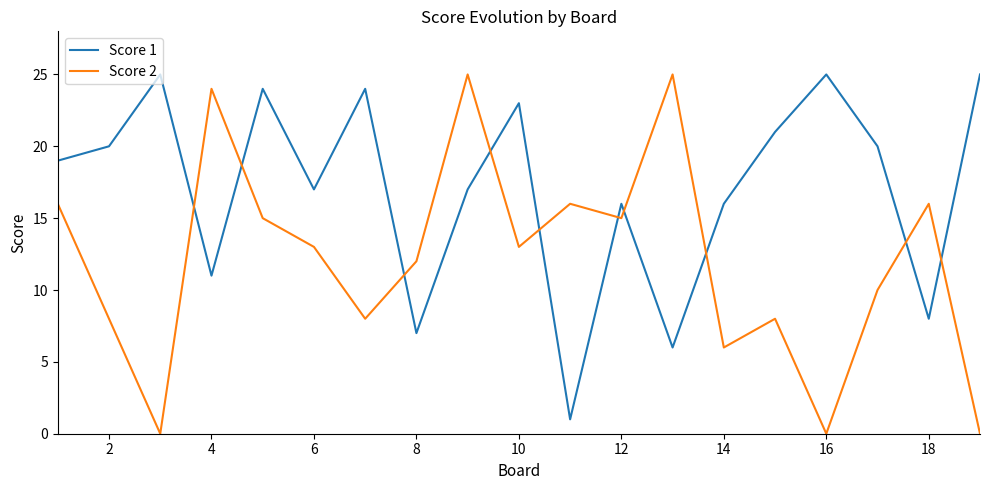

Which series has the largest total across all categories?

Score 1